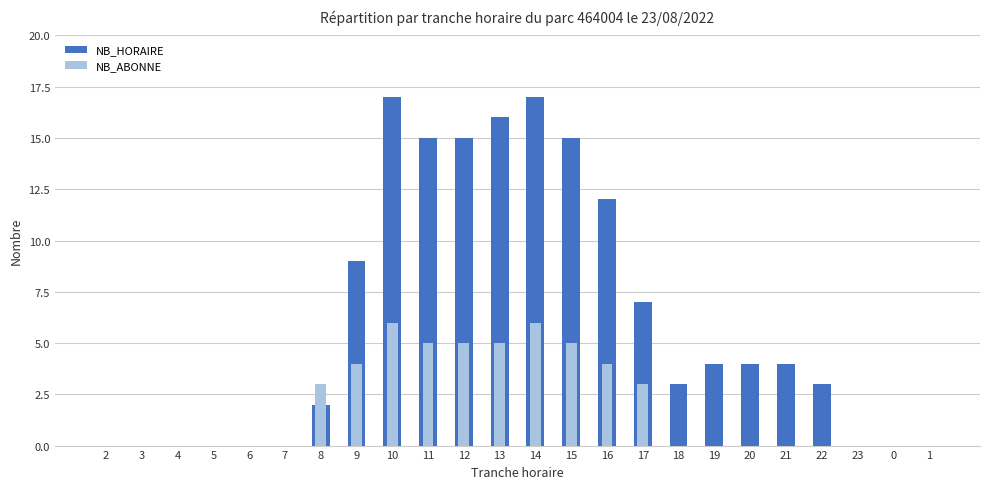

Reading right to left, transcribe all the data shown in this chart.

NB_HORAIRE: 1=0	0=0	23=0	22=3	21=4	20=4	19=4	18=3	17=7	16=12	15=15	14=17	13=16	12=15	11=15	10=17	9=9	8=2	7=0	6=0	5=0	4=0	3=0	2=0
NB_ABONNE: 1=0	0=0	23=0	22=0	21=0	20=0	19=0	18=0	17=3	16=4	15=5	14=6	13=5	12=5	11=5	10=6	9=4	8=3	7=0	6=0	5=0	4=0	3=0	2=0